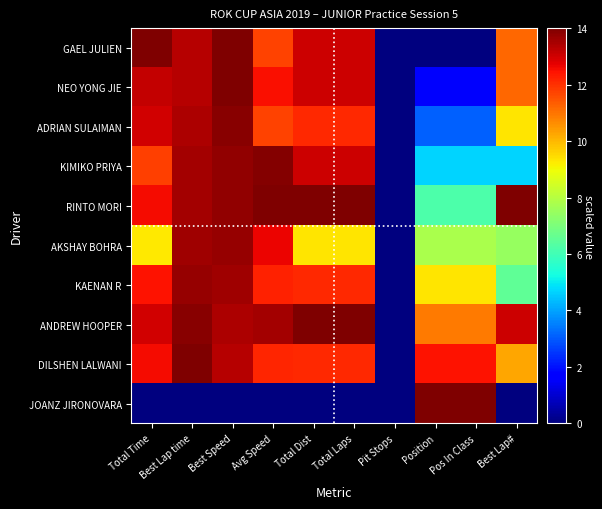

Reading left to right, list all the values displayed in this chart.

GAEL JULIEN: Total Time=14.0	Best Lap time=13.3	Best Speed=14.0	Avg Speed=11.7	Total Dist=13.1	Total Laps=13.1	Pit Stops=0.0	Position=0.0	Pos In Class=0.0	Best Lap#=11.2
NEO YONG JIE: Total Time=13.1	Best Lap time=13.3	Best Speed=14.0	Avg Speed=12.5	Total Dist=13.1	Total Laps=13.1	Pit Stops=0.0	Position=1.6	Pos In Class=1.6	Best Lap#=11.2
ADRIAN SULAIMAN: Total Time=13.0	Best Lap time=13.4	Best Speed=13.9	Avg Speed=11.7	Total Dist=12.1	Total Laps=12.1	Pit Stops=0.0	Position=3.1	Pos In Class=3.1	Best Lap#=9.3
KIMIKO PRIYA: Total Time=11.8	Best Lap time=13.5	Best Speed=13.8	Avg Speed=13.9	Total Dist=13.1	Total Laps=13.1	Pit Stops=0.0	Position=4.7	Pos In Class=4.7	Best Lap#=4.7
RINTO MORI: Total Time=12.6	Best Lap time=13.6	Best Speed=13.7	Avg Speed=14.0	Total Dist=14.0	Total Laps=14.0	Pit Stops=0.0	Position=6.2	Pos In Class=6.2	Best Lap#=14.0
AKSHAY BOHRA: Total Time=9.3	Best Lap time=13.6	Best Speed=13.7	Avg Speed=12.6	Total Dist=9.3	Total Laps=9.3	Pit Stops=0.0	Position=7.8	Pos In Class=7.8	Best Lap#=7.5
KAENAN R: Total Time=12.5	Best Lap time=13.7	Best Speed=13.6	Avg Speed=12.2	Total Dist=12.1	Total Laps=12.1	Pit Stops=0.0	Position=9.3	Pos In Class=9.3	Best Lap#=6.5
ANDREW HOOPER: Total Time=13.0	Best Lap time=13.9	Best Speed=13.4	Avg Speed=13.5	Total Dist=14.0	Total Laps=14.0	Pit Stops=0.0	Position=10.9	Pos In Class=10.9	Best Lap#=13.1
DILSHEN LALWANI: Total Time=12.5	Best Lap time=14.0	Best Speed=13.3	Avg Speed=12.2	Total Dist=12.1	Total Laps=12.1	Pit Stops=0.0	Position=12.4	Pos In Class=12.4	Best Lap#=10.3
JOANZ JIRONOVARA: Total Time=0.0	Best Lap time=0.0	Best Speed=0.0	Avg Speed=0.0	Total Dist=0.0	Total Laps=0.0	Pit Stops=0.0	Position=14.0	Pos In Class=14.0	Best Lap#=0.0